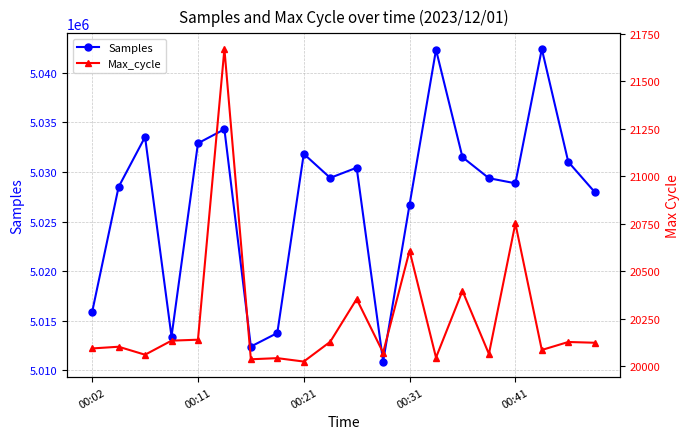

What is the sum of all Samples values?

100547508